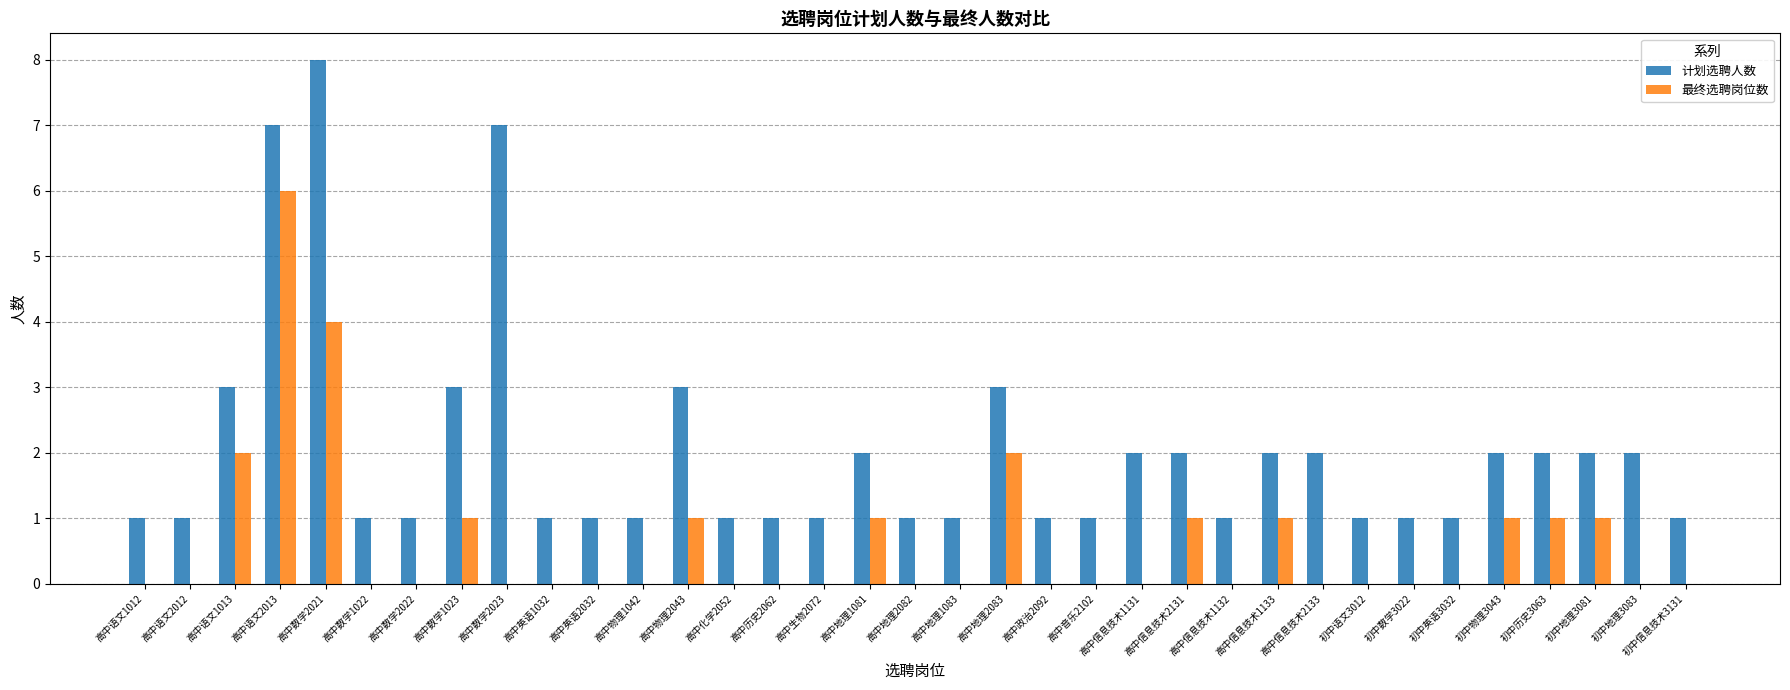

What is the sum of all 最终选聘岗位数 values?

22